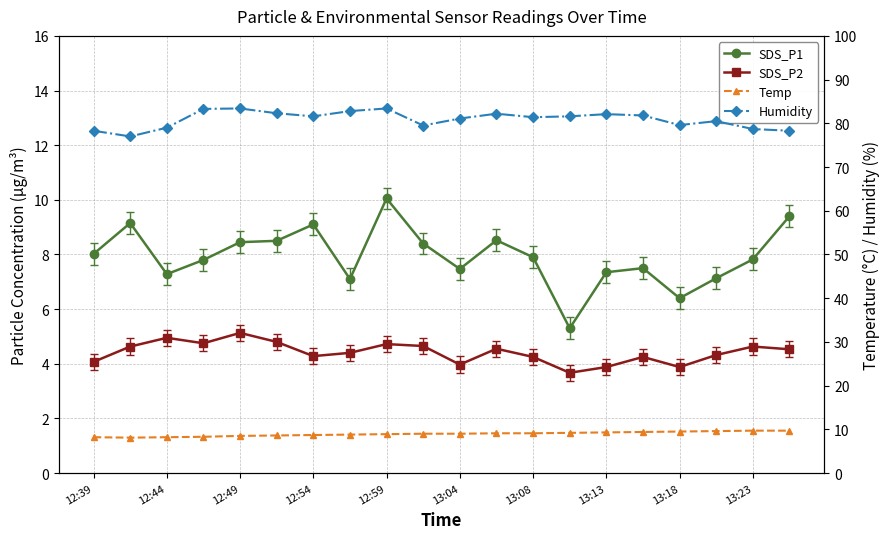

True or false: Temp has a value of 3.3 at 12:44.

False